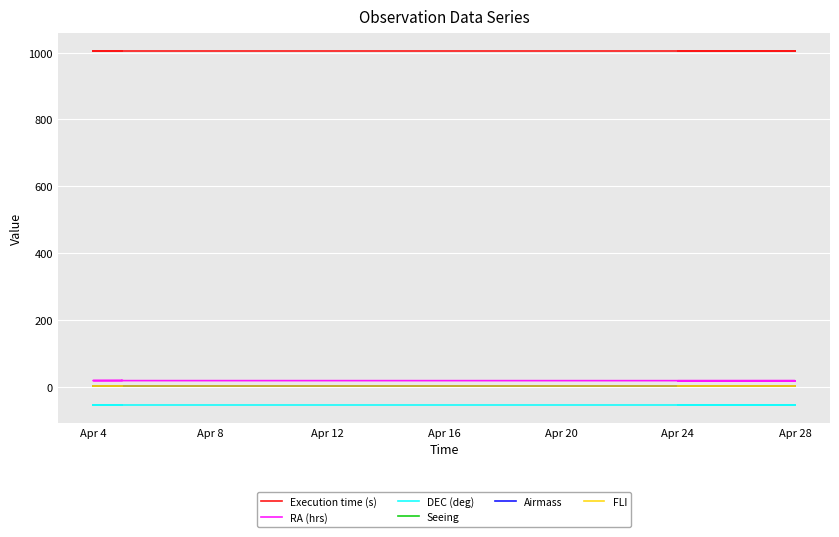

What is the total value across all series at Apr 4?

970.5